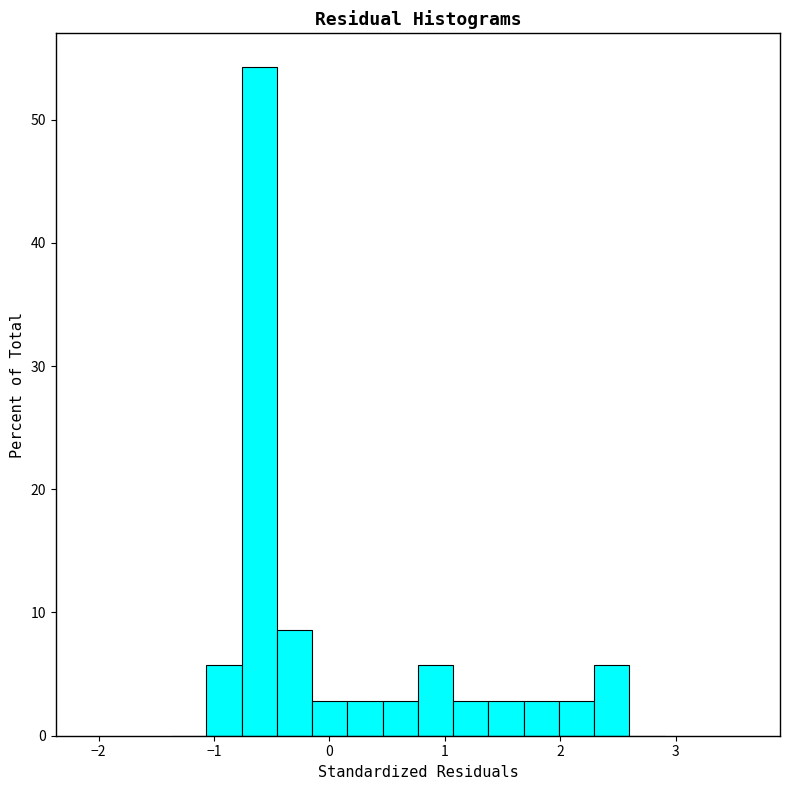

Around what value on the x-axis is the tallest bar? Give the approximate position of its centre, as read against the axis.

-0.6